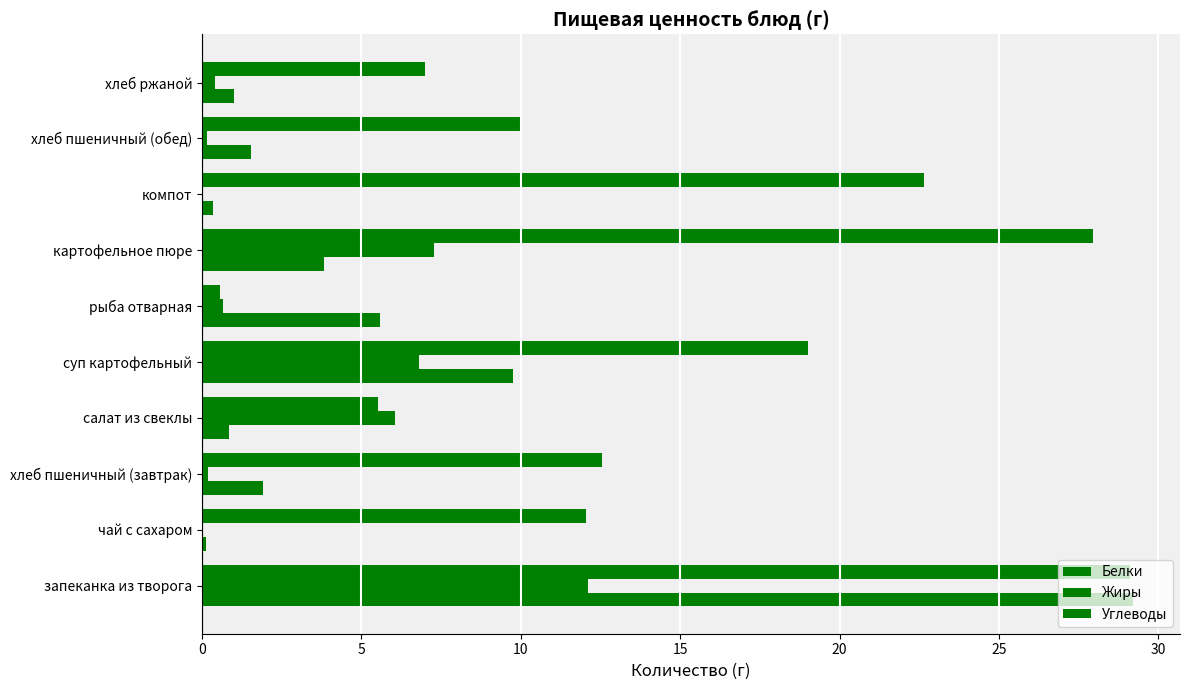

Reading left to right, list all the values displayed in this chart.

Белки: 29.2	0.1	1.9	0.8	9.8	5.6	3.8	0.3	1.5	1.0
Жиры: 12.1	0.0	0.2	6.0	6.8	0.7	7.3	0.0	0.2	0.4
Углеводы: 29.1	12.0	12.6	5.5	19.0	0.6	27.9	22.7	10.1	7.0